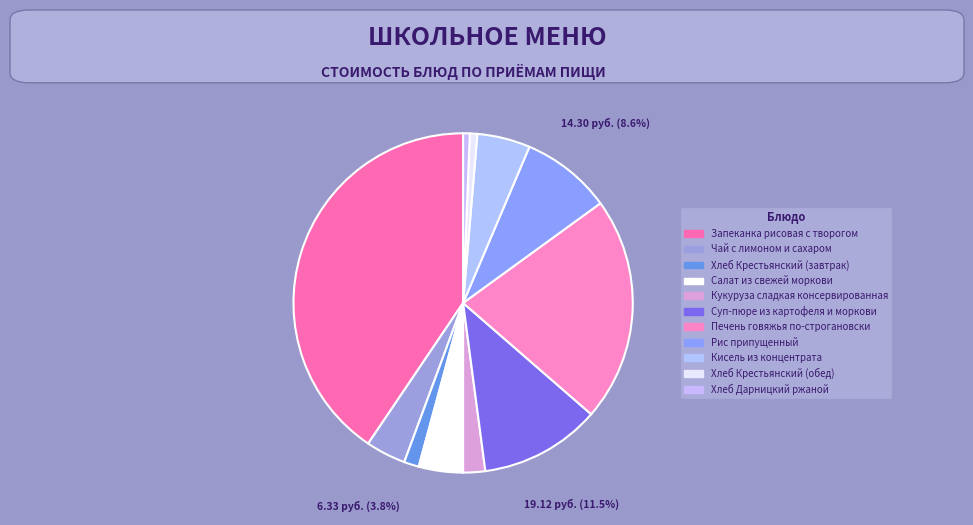

What is the largest slice in the pie chart?

Запеканка рисовая с творогом